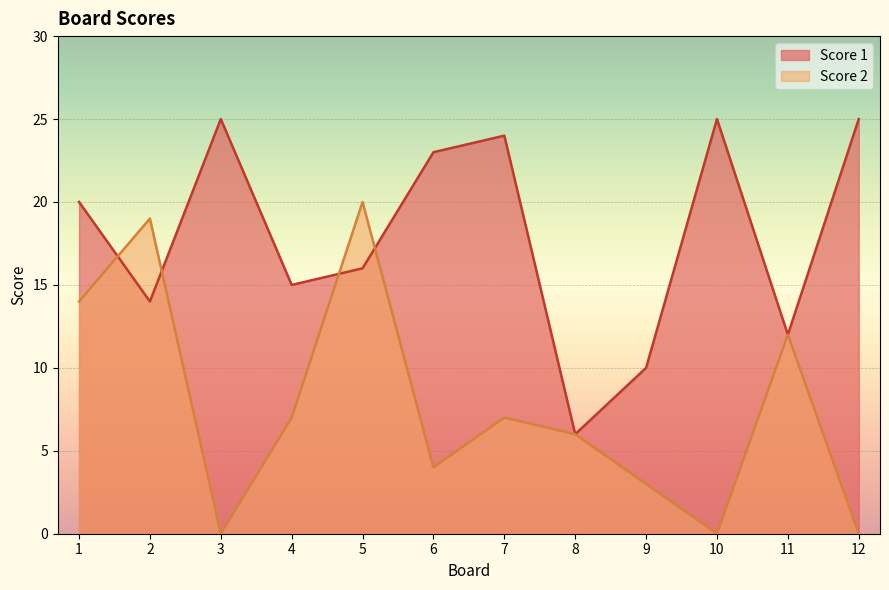

What is the average value of the Score 1 series?

18